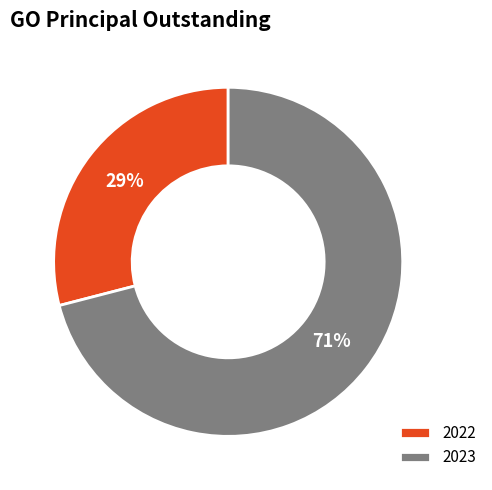

What is the ratio of the value at 2022 to the value at 2023?

0.4